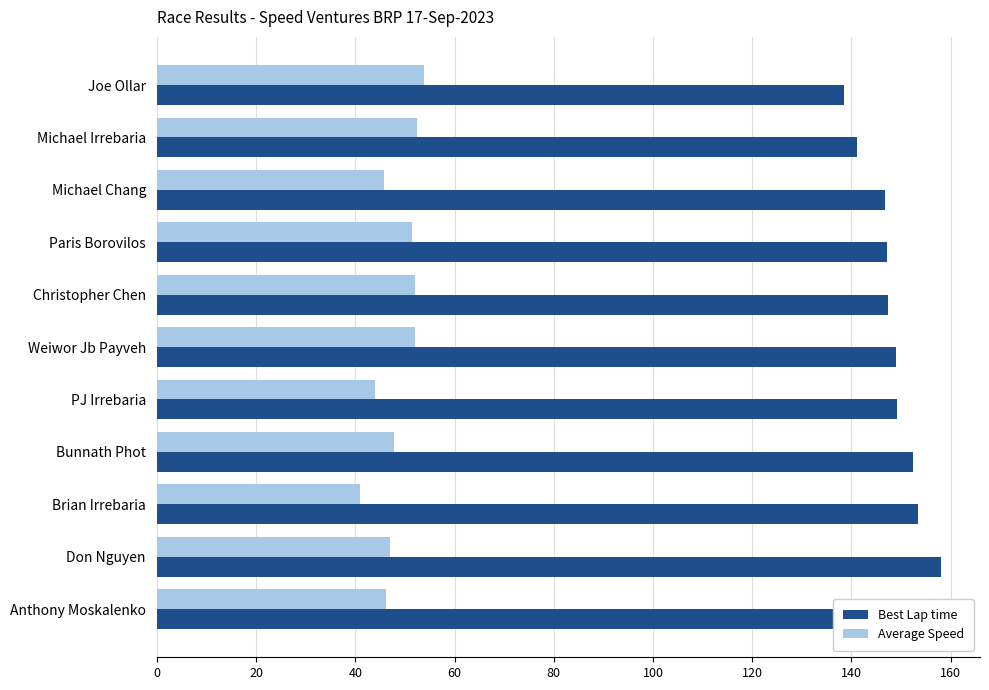

What position from the left is Joe Ollar?

1